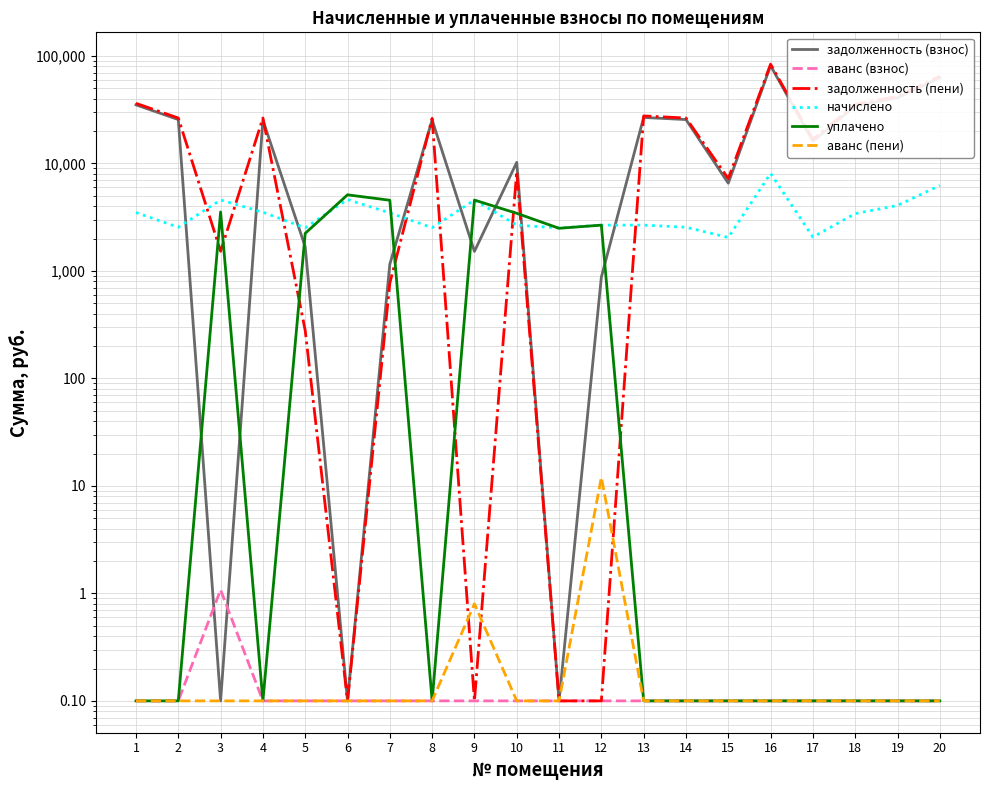

What is the approximate value of задолженность (взнос) at 12?

876.0